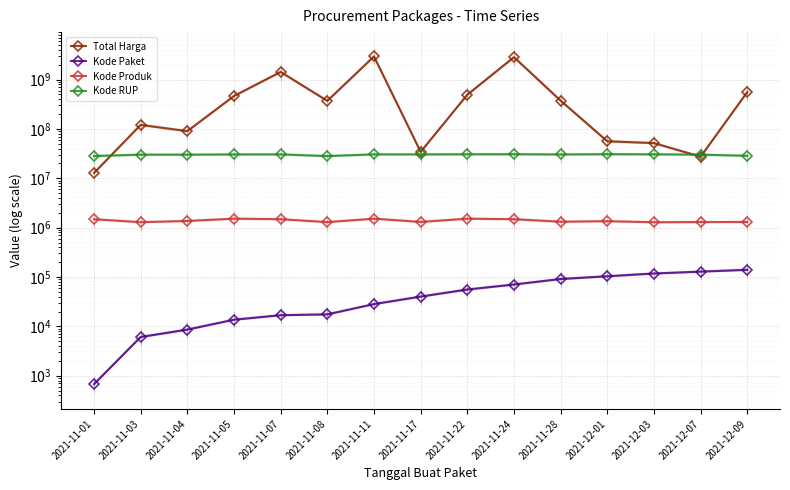

Reading left to right, transcribe all the data shown in this chart.

Total Harga: 12787500	120703270	90094200	464002100	1425867900	369985000	2939002240	34292000	493000000	2840751200	373404000	56152800	51601000	27412000	559971000
Kode Paket: 675	6097	8596	13652	16823	17509	28271	40112	55826	70453	91101	103541	117783	128516	139817
Kode Produk: 1479674	1290116	1366038	1519264	1481562	1294388	1518309	1305852	1519260	1481562	1318333	1350905	1286873	1297110	1302598
Kode RUP: 28171087	30089034	30089034	30372232	30428912	28171469	30478474	30416731	30636058	30670893	30363247	30745112	30527421	30089034	28497118